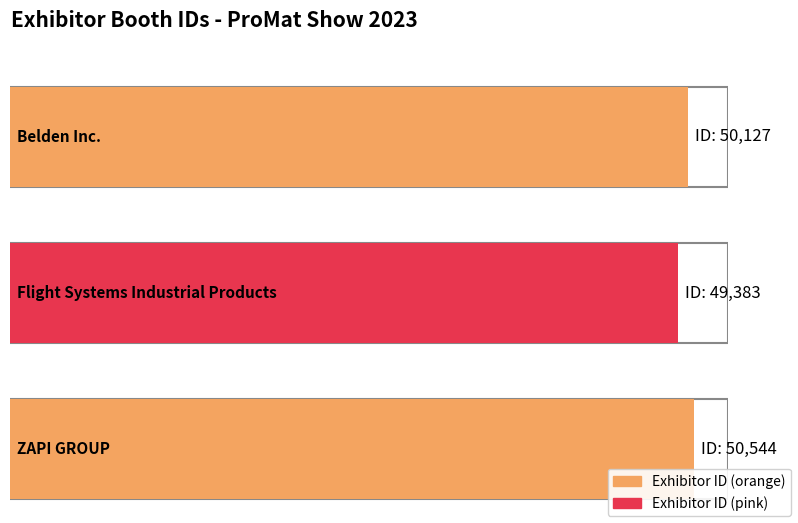

Reading right to left, transcribe all the data shown in this chart.

ZAPI GROUP=50544	Flight Systems Industrial Products=49383	Belden Inc.=50127